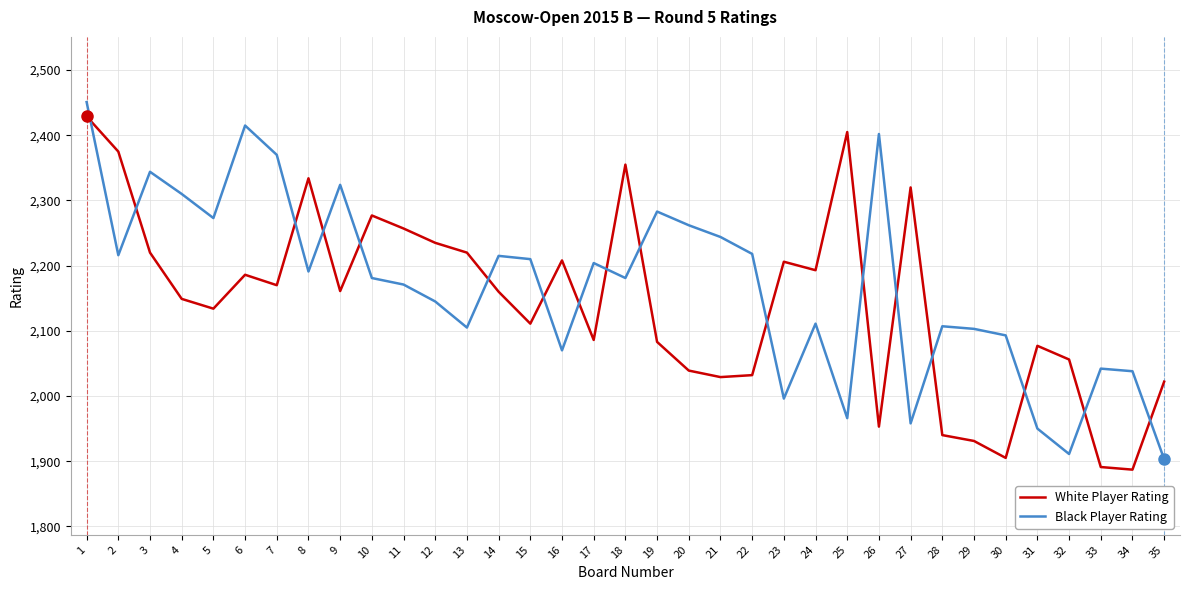

Read the Black Player Rating value at 31, to the nearest 50.

1950